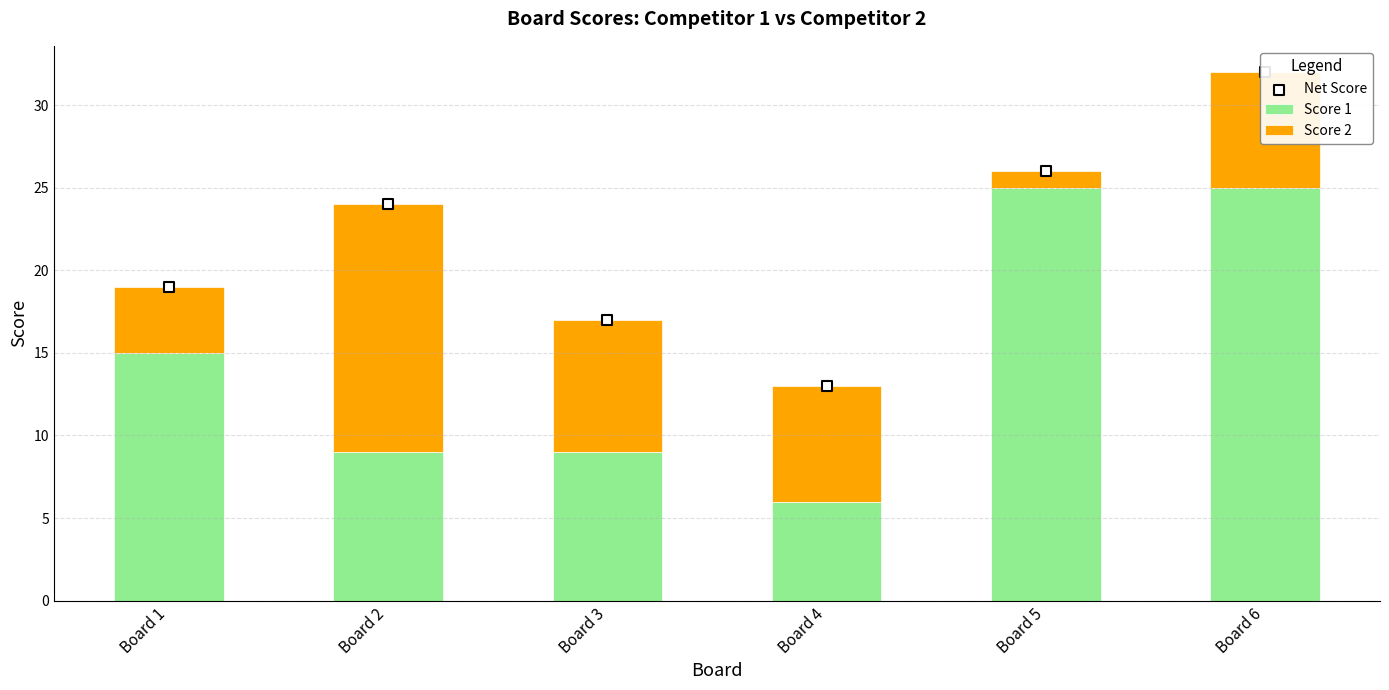

Which series has the widest spread of Y values?

Score 1